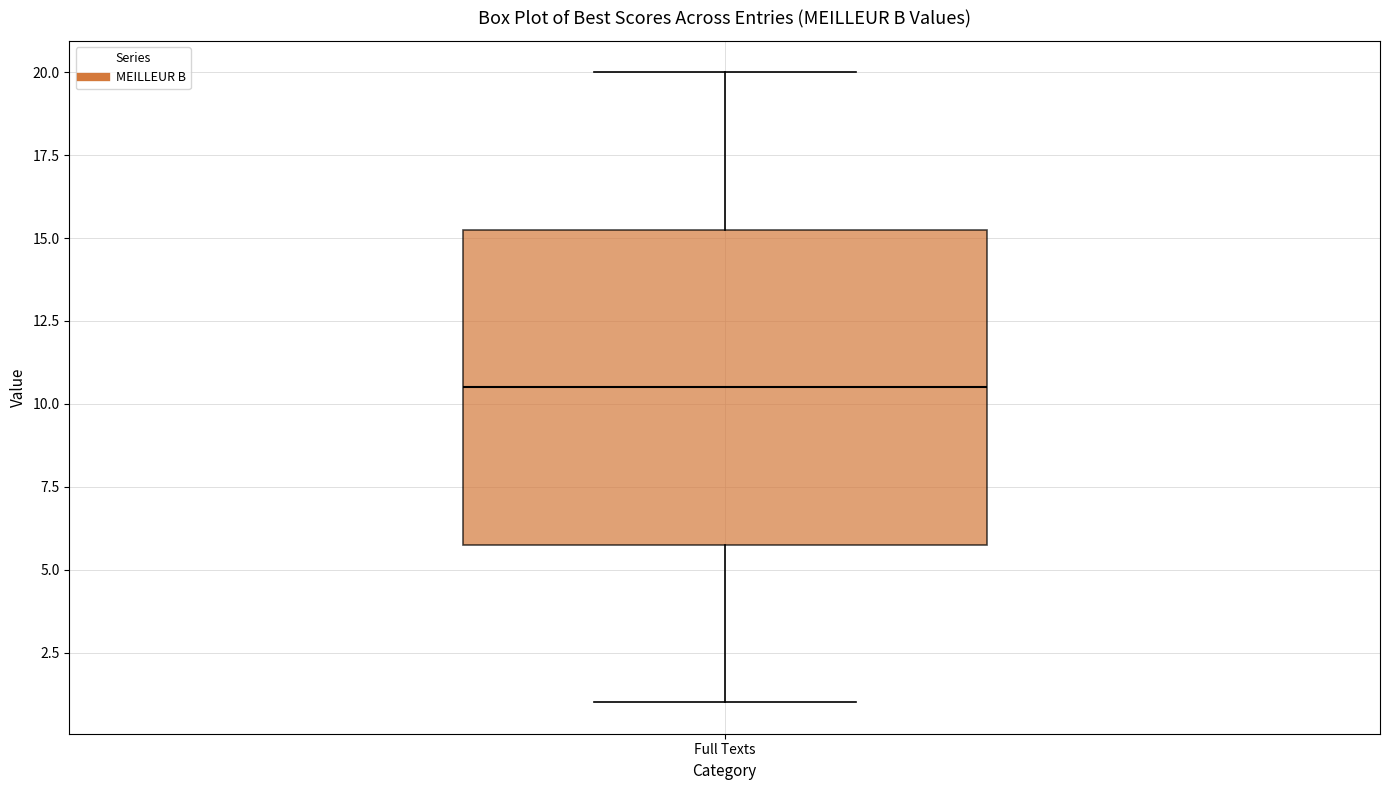

Where is the lower edge of the box for Full Texts on the y-axis? The values are not printed on the chart, so give them approximately, as read against the axis.

6.0